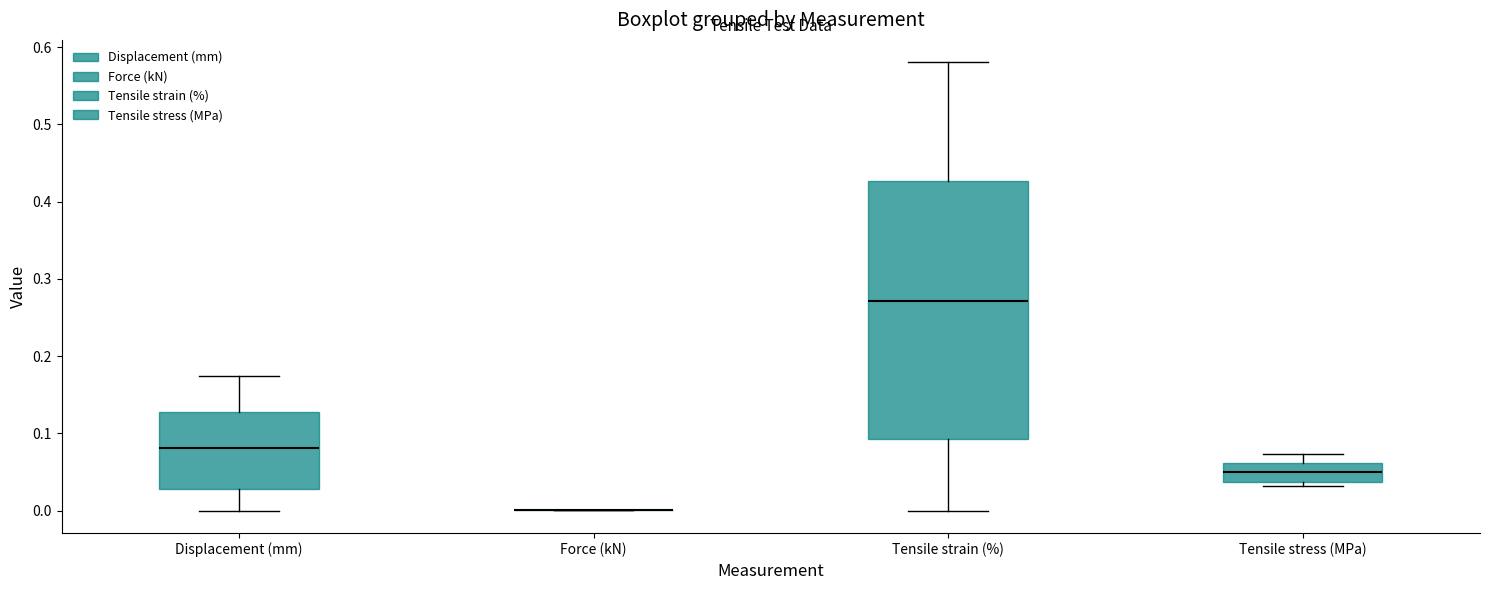

Reading left to right, read every box against the y-axis: the position of its median line, the range the box covers, and the ends of its whiskers. The values are not printed on the chart, so give them approximately, as read against the axis.

Displacement (mm): median 0.08, box 0.03 to 0.13, whiskers 0.00 to 0.17
Force (kN): box collapsed to a line at 0.00, whiskers 0.00 to 0.00
Tensile strain (%): median 0.27, box 0.09 to 0.43, whiskers 0.00 to 0.58
Tensile stress (MPa): median 0.05, box 0.04 to 0.06, whiskers 0.03 to 0.07